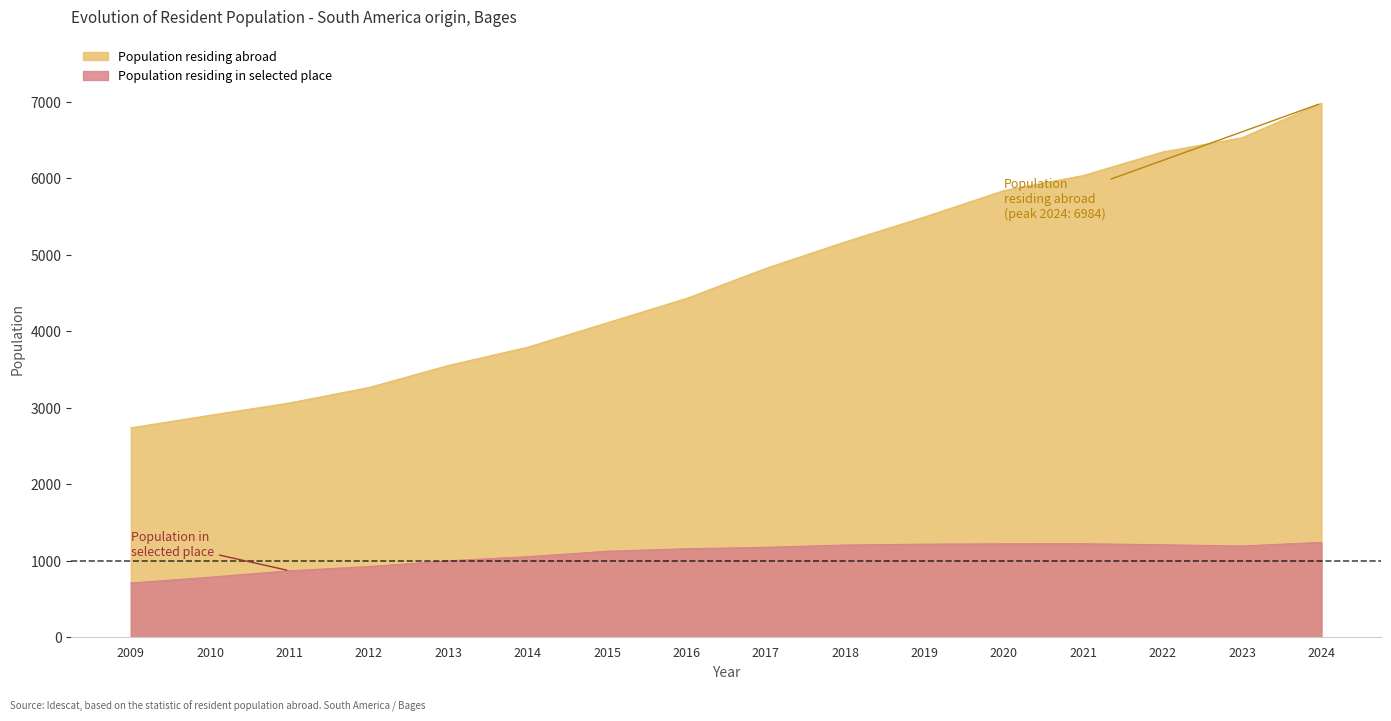

Where does the Population residing in selected place series first go above 1176?

2018